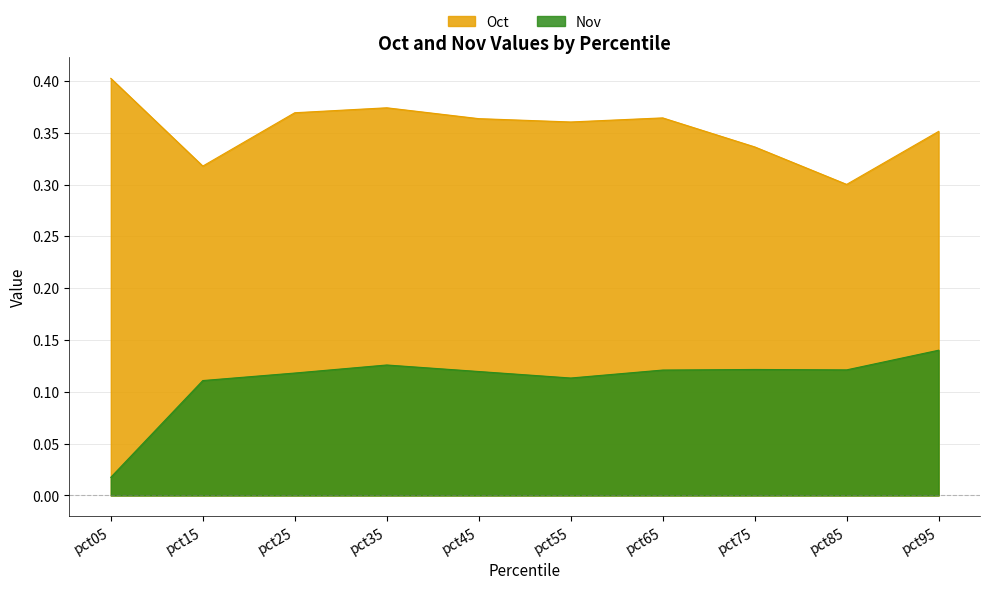

Count the number of data series in this chart.

2